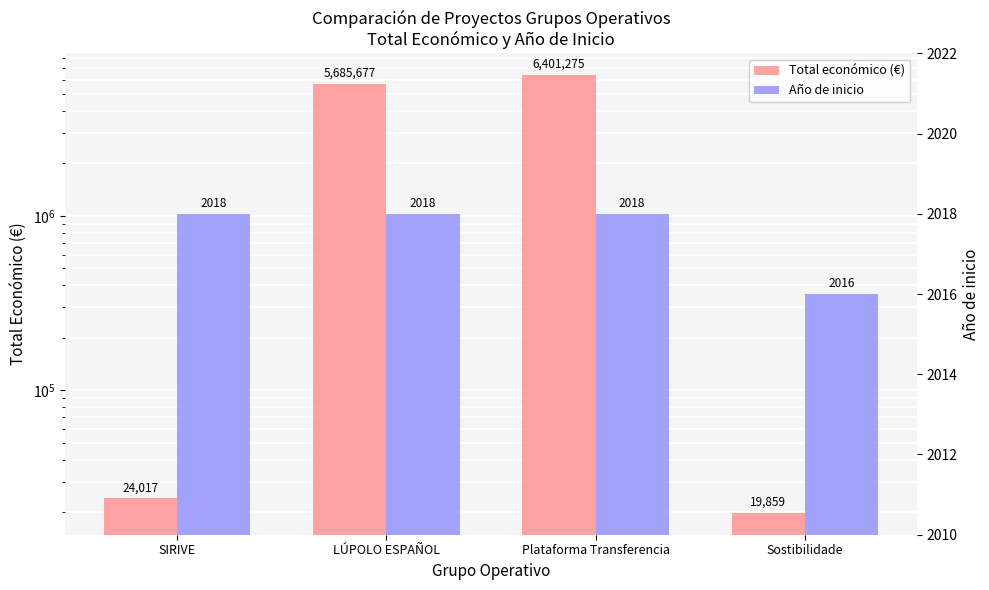

Where is Total económico (€) nearest to the value 3210567?

LÚPOLO ESPAÑOL